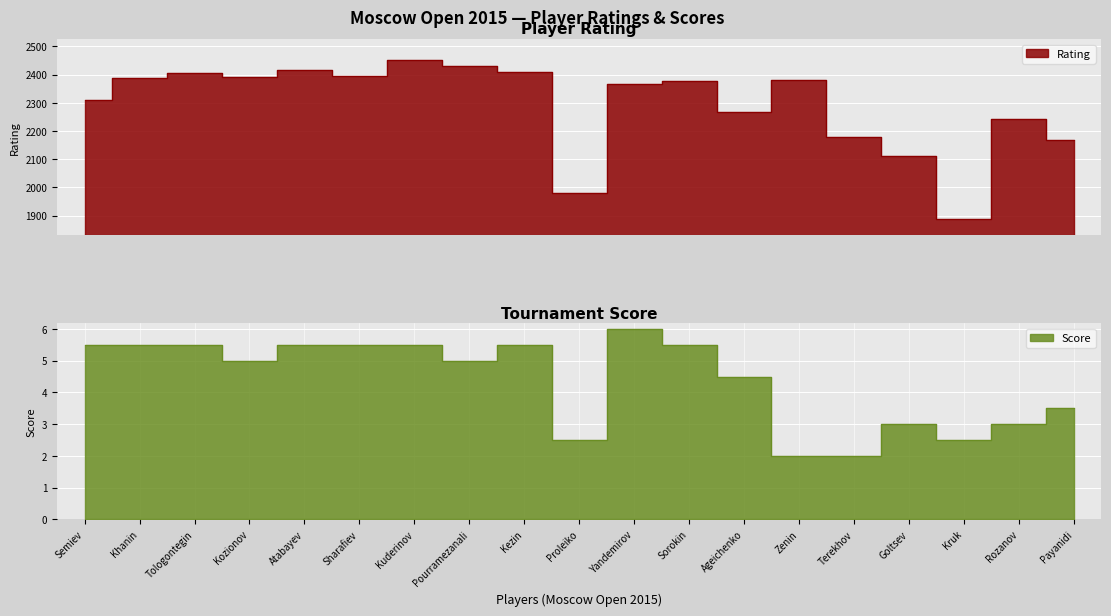

Is it true that Rating equals 1235.5 at Terekhov?

False